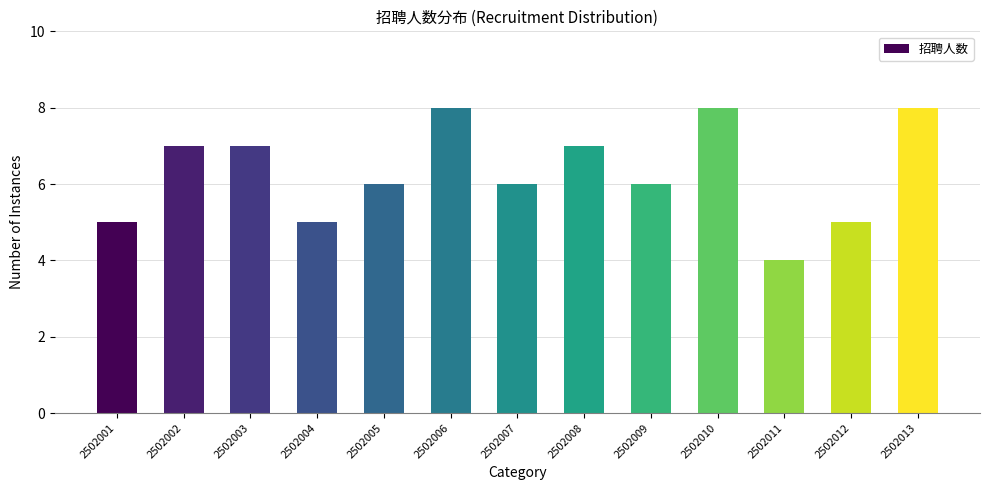

Reading left to right, what are all the values shown in this chart?

2502001=5	2502002=7	2502003=7	2502004=5	2502005=6	2502006=8	2502007=6	2502008=7	2502009=6	2502010=8	2502011=4	2502012=5	2502013=8